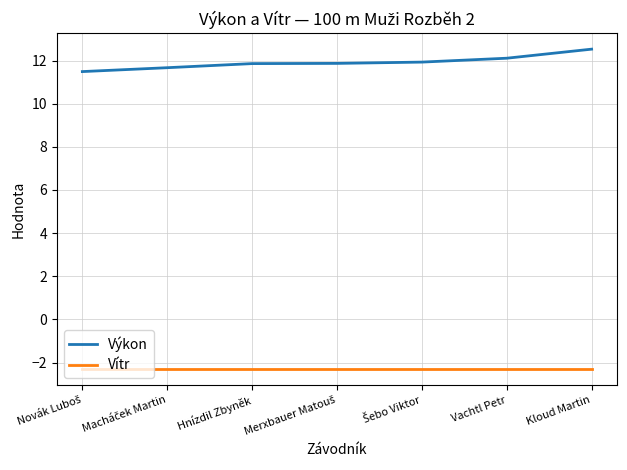

What position from the right is Hnízdil Zbyněk?

5